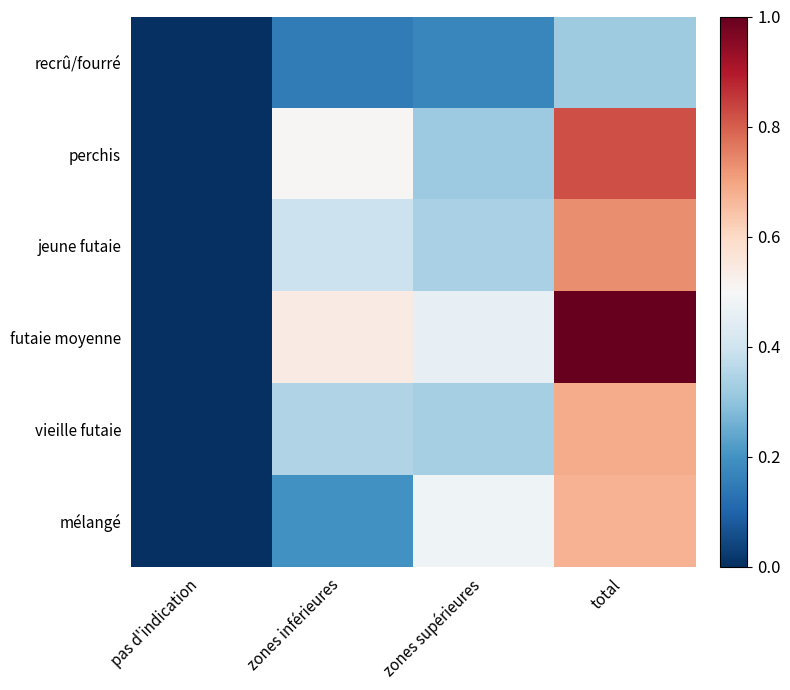

Which series has the largest total across all categories?

futaie moyenne